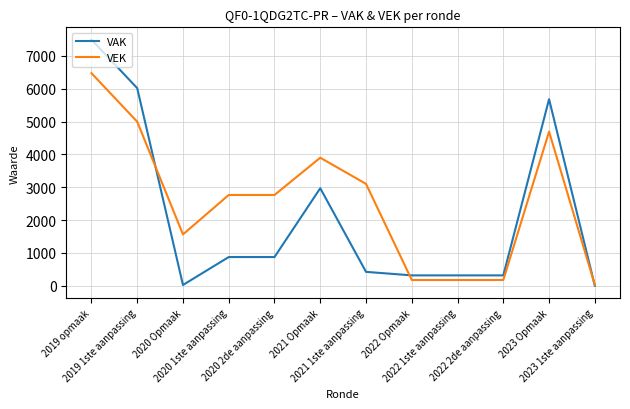

What is the difference between the maximum and minimum values in the VEK series?

6445